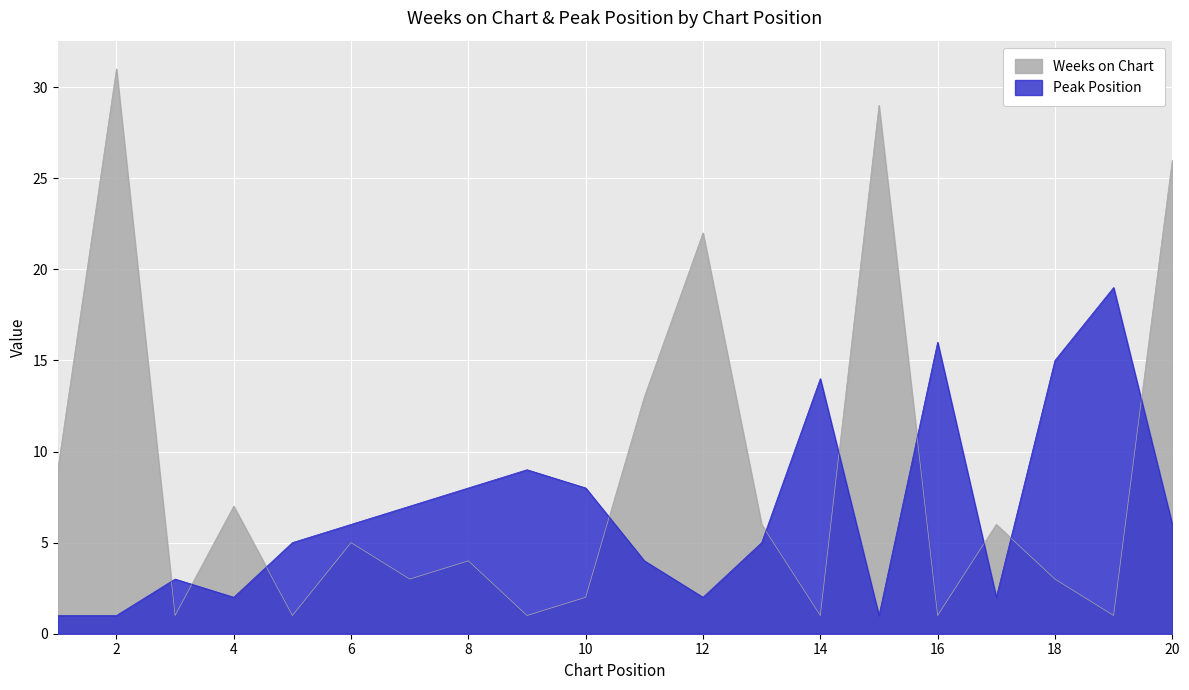

What is the approximate value of Peak Position at 8?

8